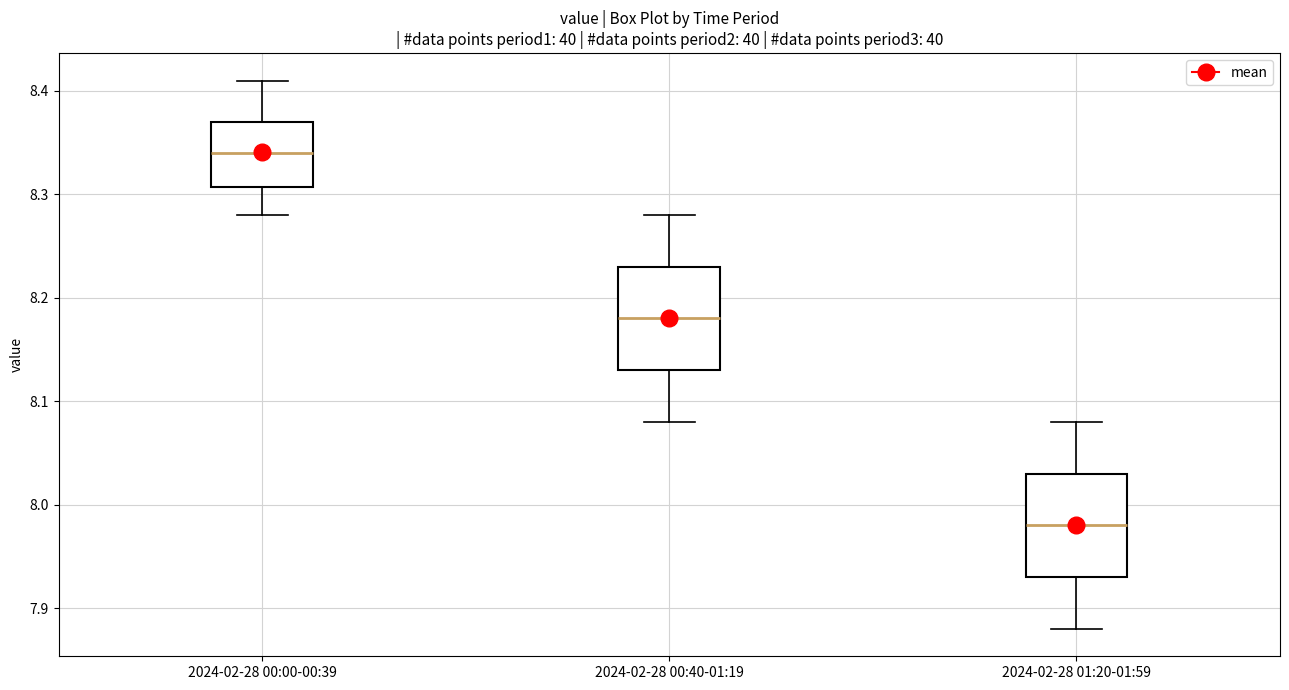

Reading left to right, transcribe this box plot: for each box, give where its median line is, the range the box spans, and where its two whiskers end, as read against the y-axis. The values are not printed on the chart, so give them approximately, as read against the axis.

2024-02-28 00:00-00:39: median 8.34, box 8.31 to 8.37, whiskers 8.28 to 8.41
2024-02-28 00:40-01:19: median 8.18, box 8.13 to 8.23, whiskers 8.08 to 8.28
2024-02-28 01:20-01:59: median 7.98, box 7.93 to 8.03, whiskers 7.88 to 8.08